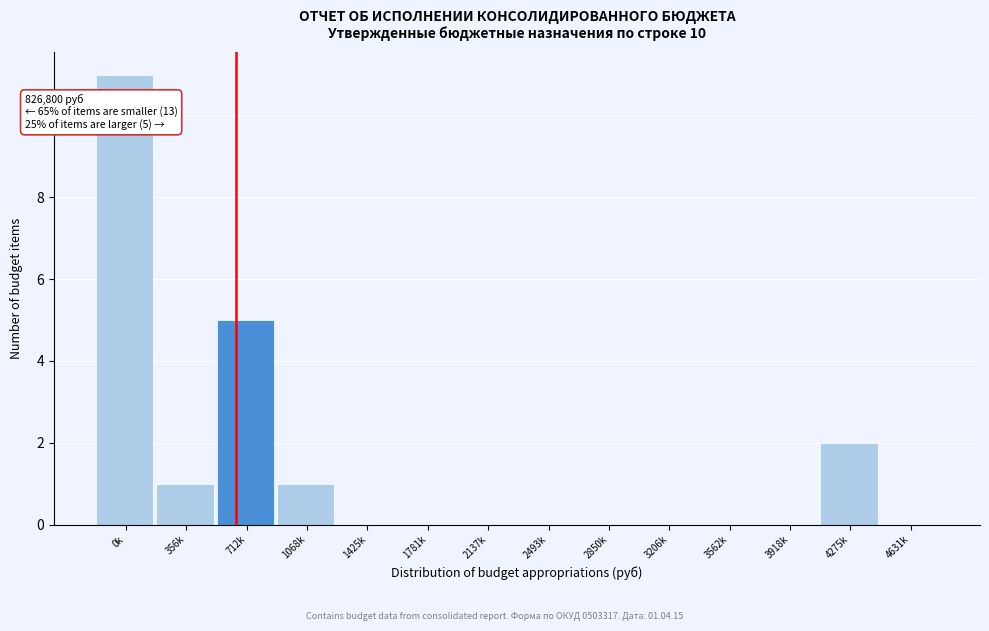

Reading left to right, extract all data points from this chart.

0k=11	356k=1	712k=5	1068k=1	1425k=0	1781k=0	2137k=0	2493k=0	2850k=0	3206k=0	3562k=0	3918k=0	4275k=2	4631k=0